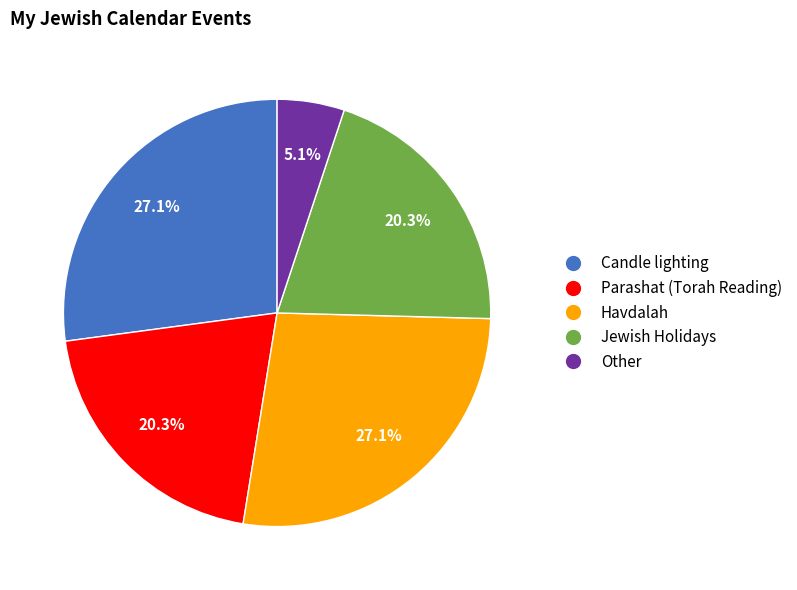

How much of the chart is everything except Jewish Holidays?

79.7%